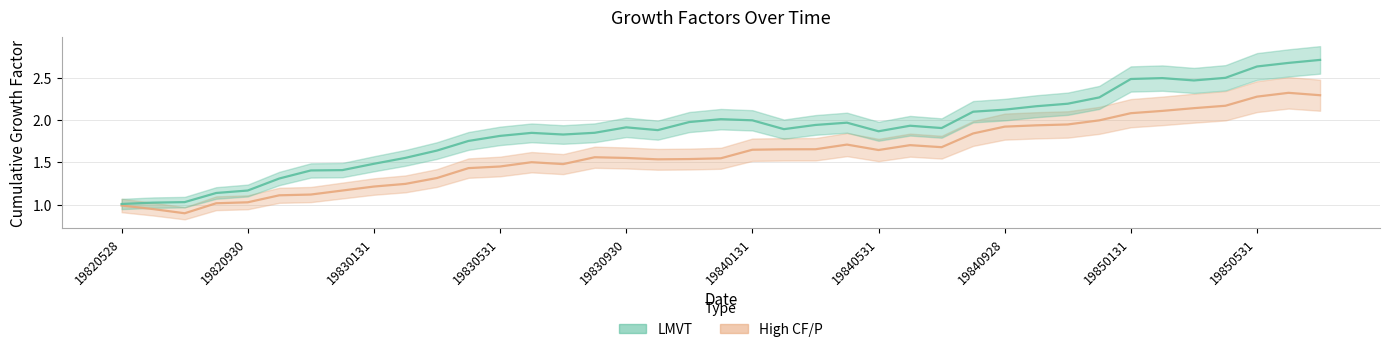

Which series has the largest total across all categories?

LMVT